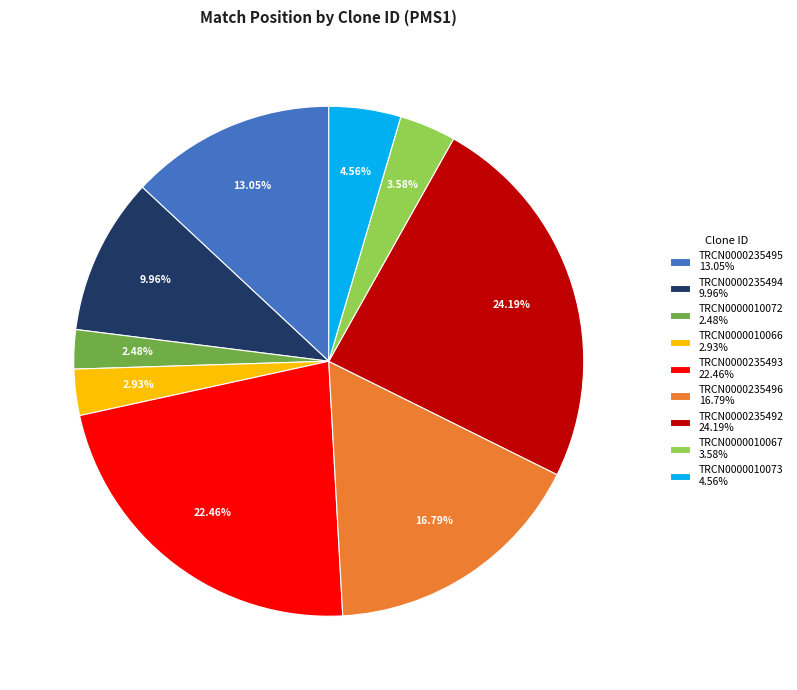

What is the largest slice in the pie chart?

TRCN0000235492